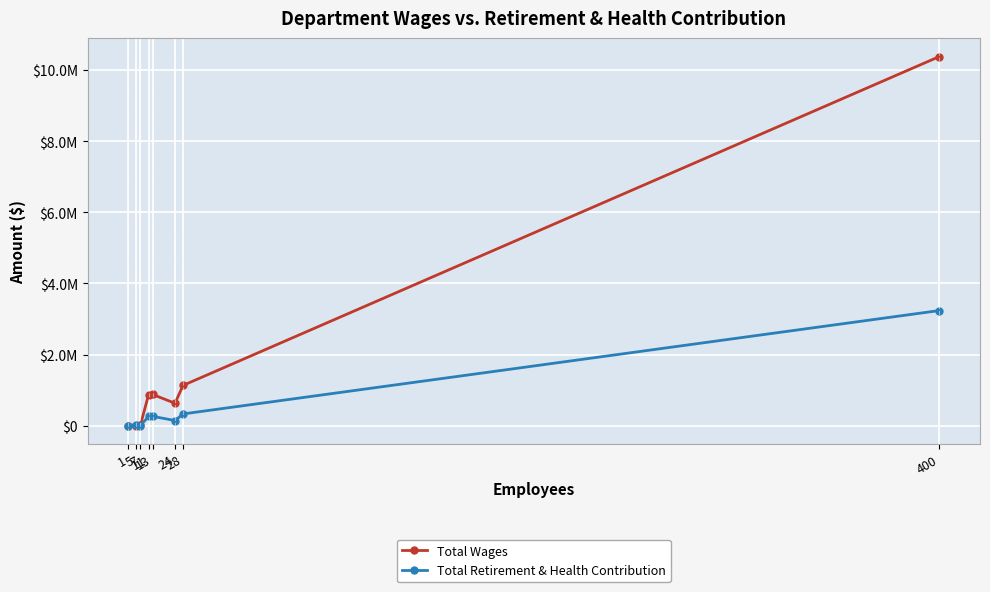

What are all the series names shown in the legend?

Total Wages, Total Retirement & Health Contribution